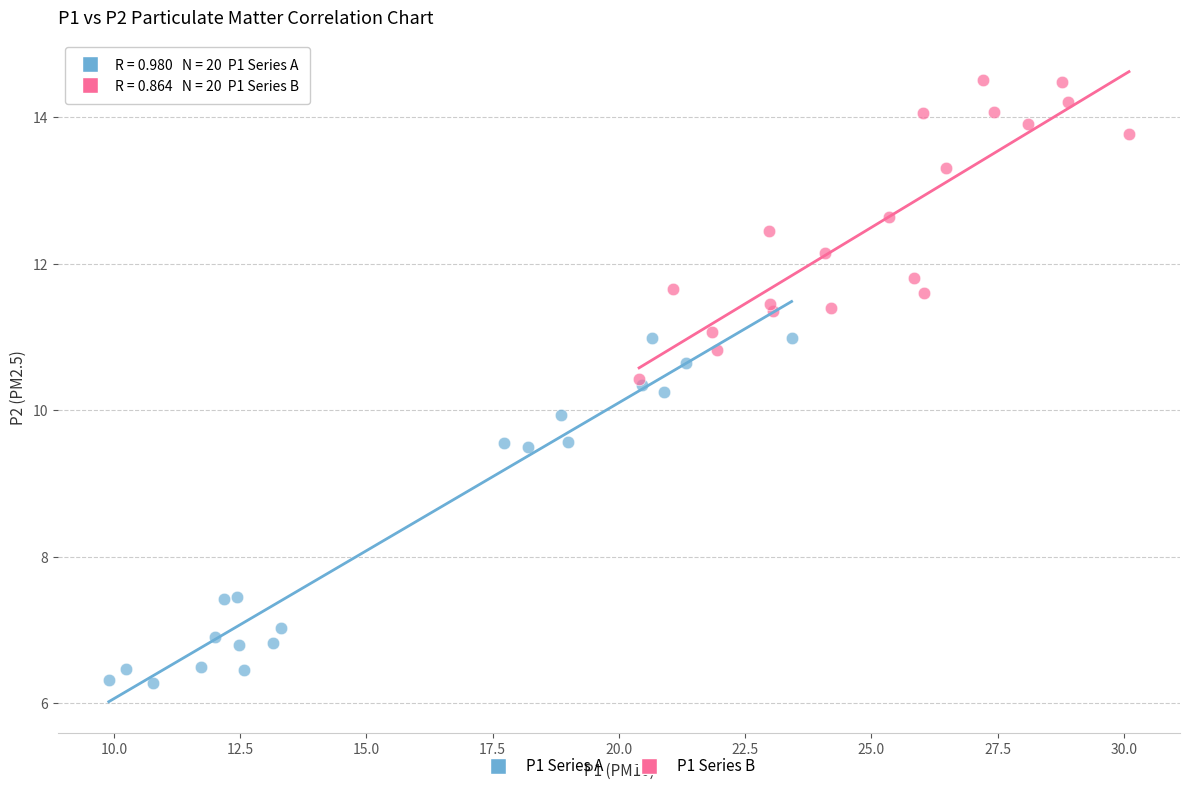

Which series has the largest Y range (max minus min)?

P1 Series A